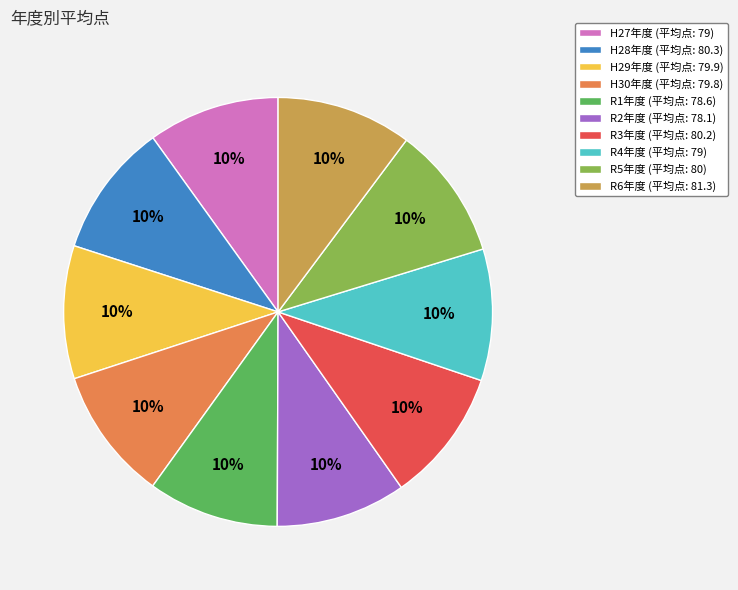

True or false: H29年度 (平均点: 79.9) accounts for 25% of the total.

False